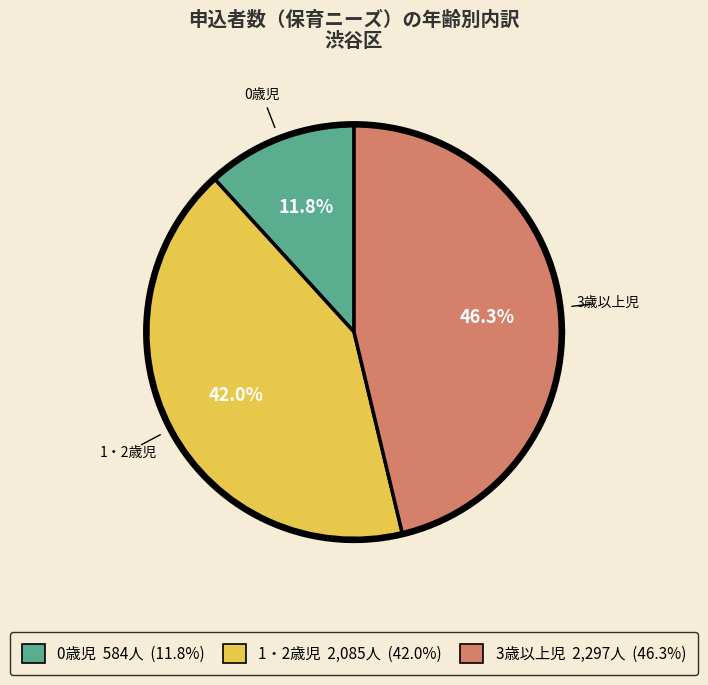

Does 1・2歳児 account for over 50% of the chart?

No